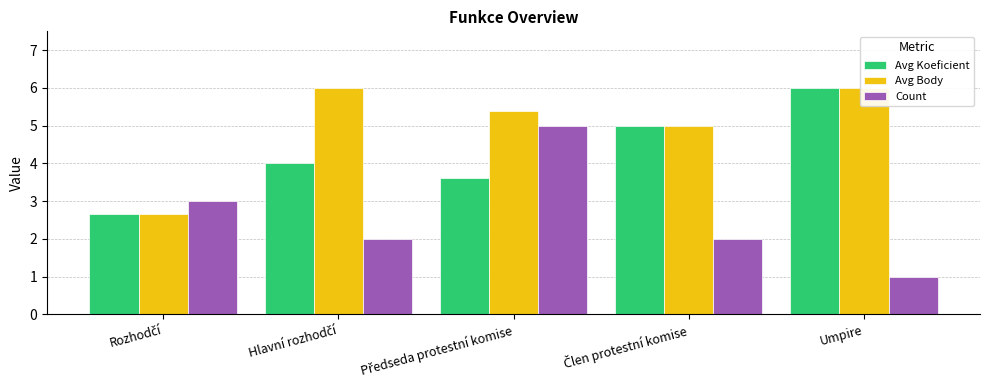

At which category is the sum across all series the highest?

Předseda protestní komise